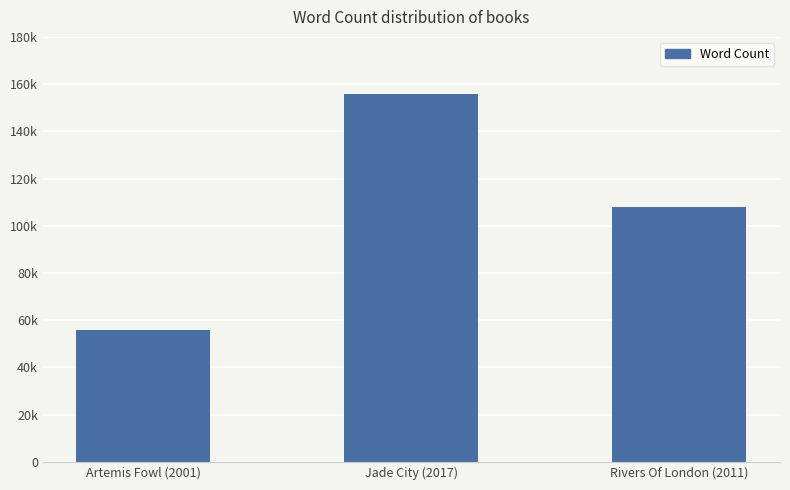

At which label is the value closest to 106000?

Rivers Of London (2011)